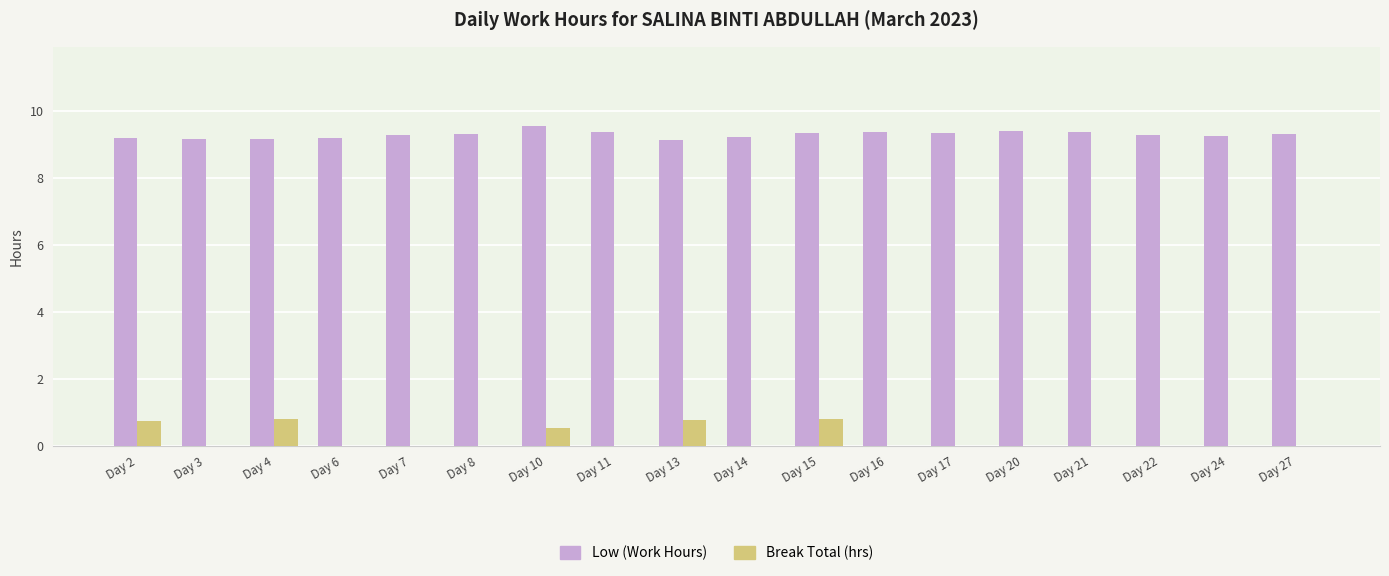

What is the greatest value displayed?

9.5